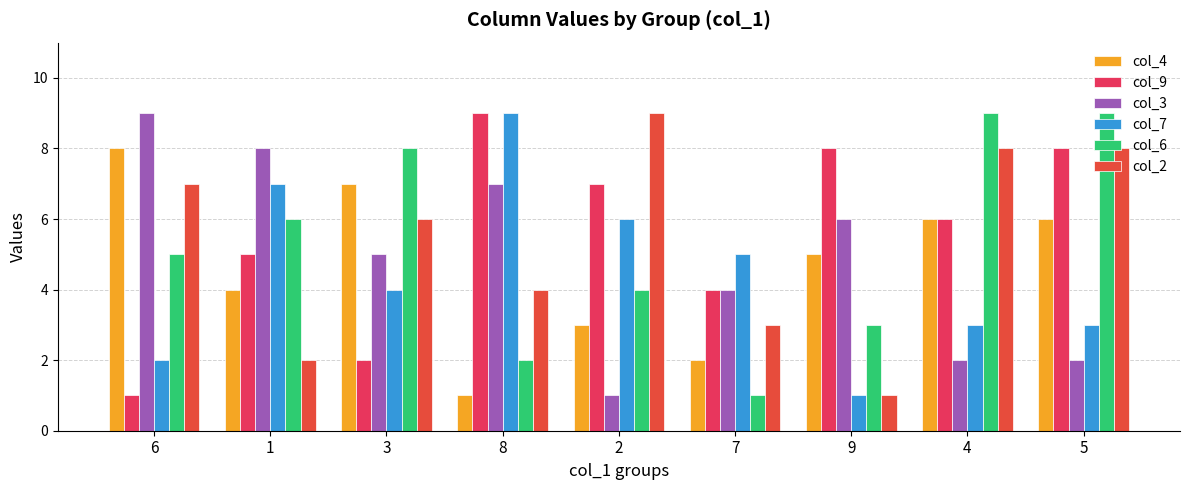

The col_3 series shows 15 at 6. True or false?

False